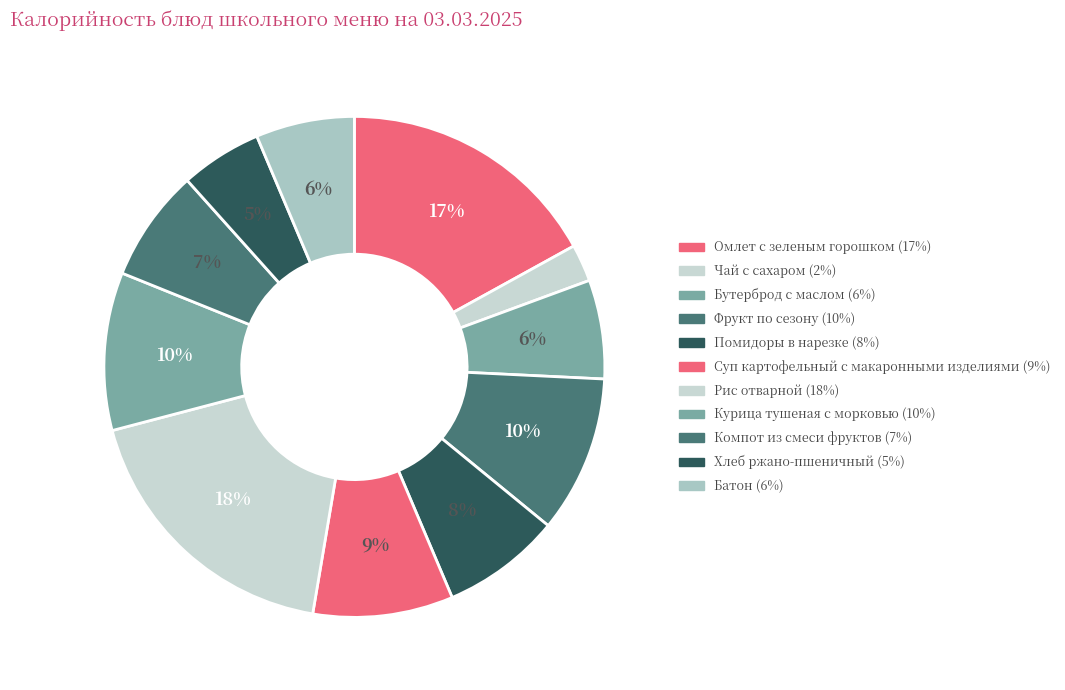

How many slices are in this pie chart?

11